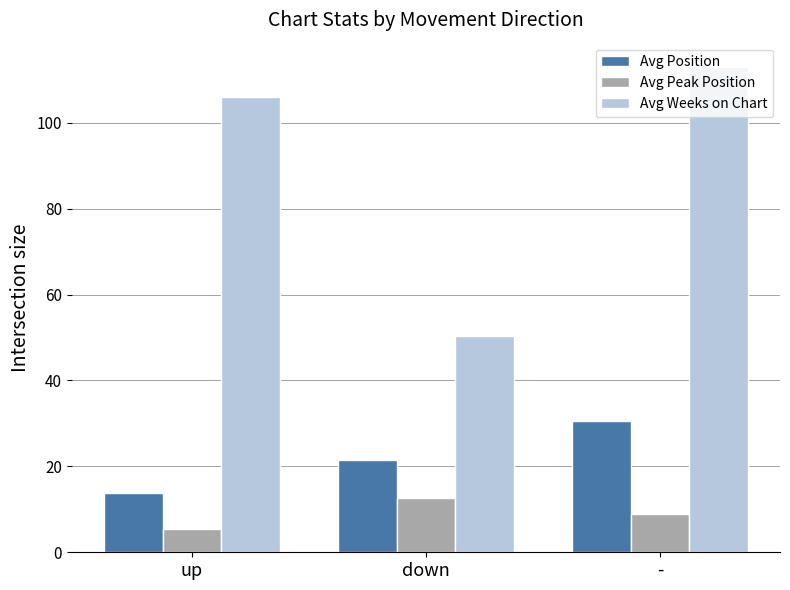

How many groups of bars are there?

3